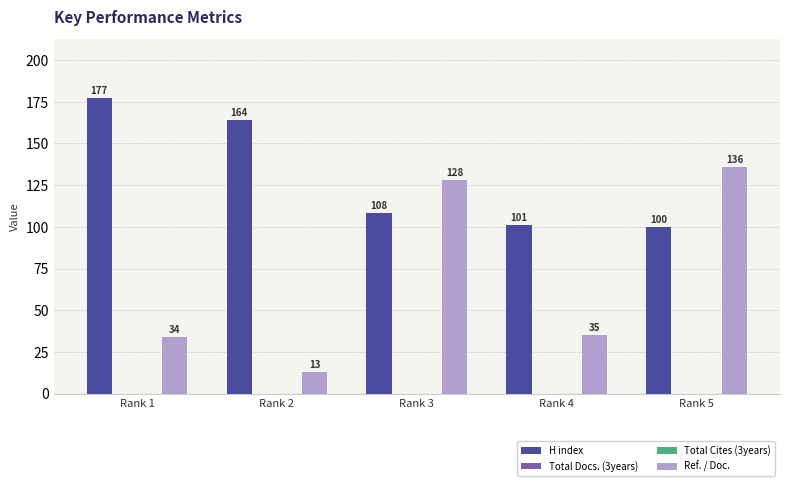

How many distinct data groups are displayed?

4